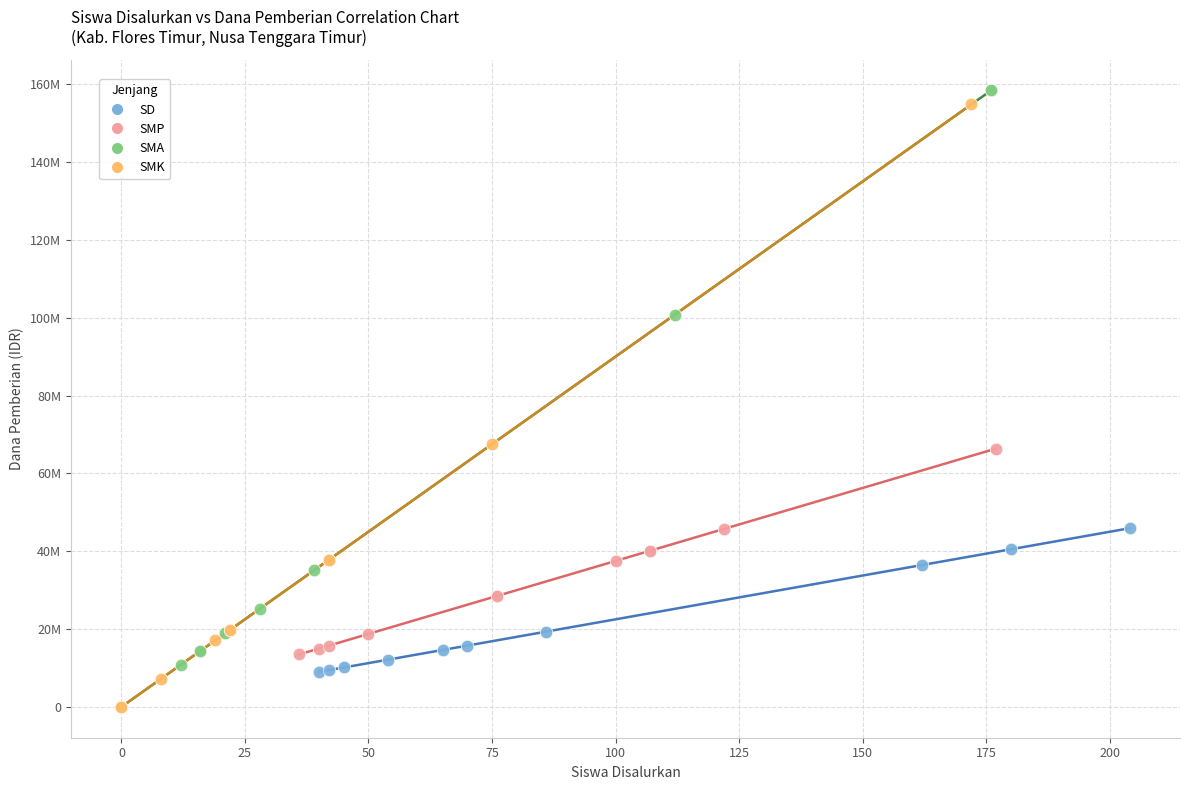

What are all the series names shown in the legend?

SD, SMP, SMA, SMK